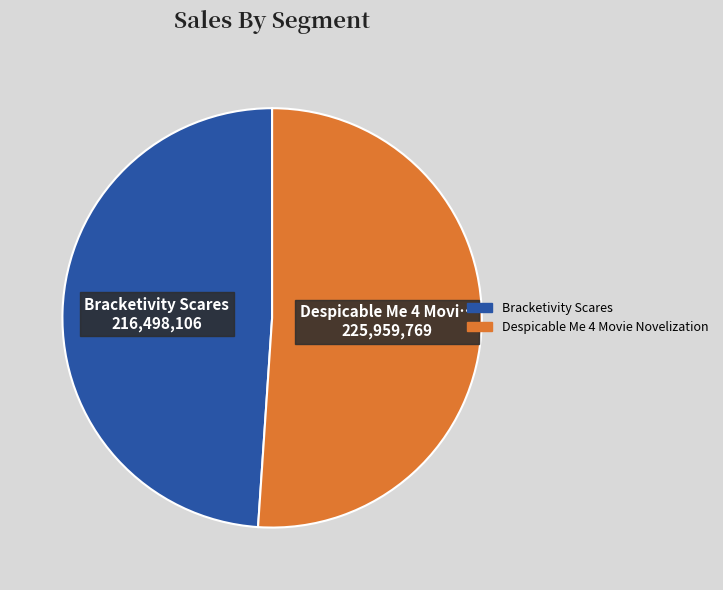

Is it true that Bracketivity Scares is 54% of the pie?

False